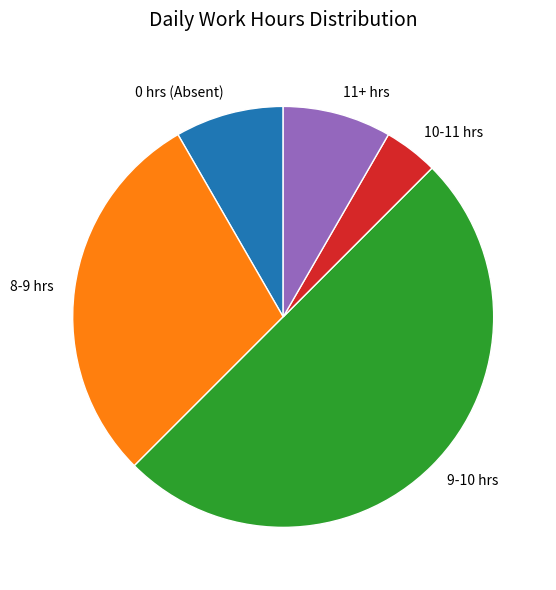

Is the sum of 9-10 hrs and 8-9 hrs greater than half?

Yes